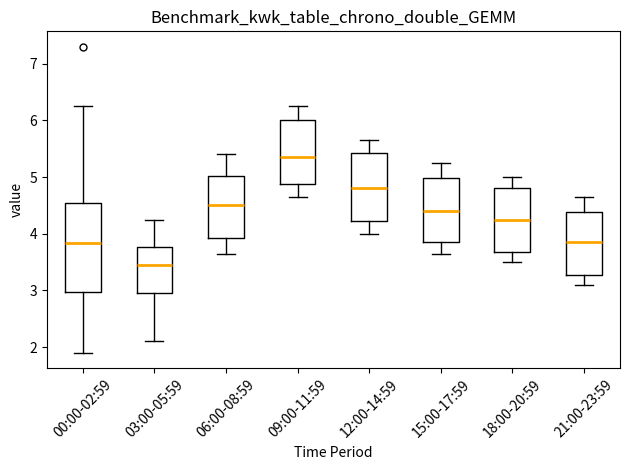

Which box is the tallest, from its lower edge to its upper edge?

00:00-02:59